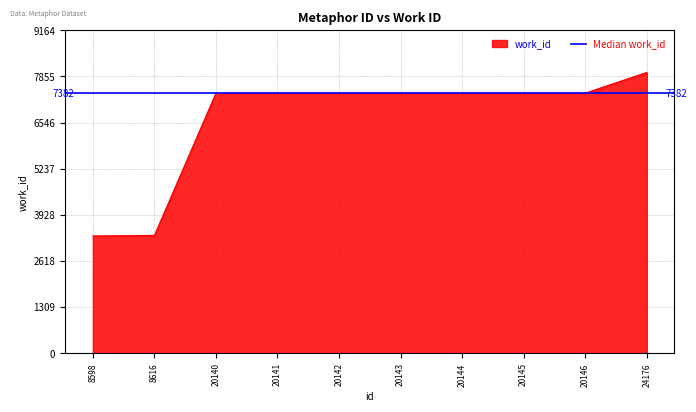

What is the value of the 6th point from the left?

7382